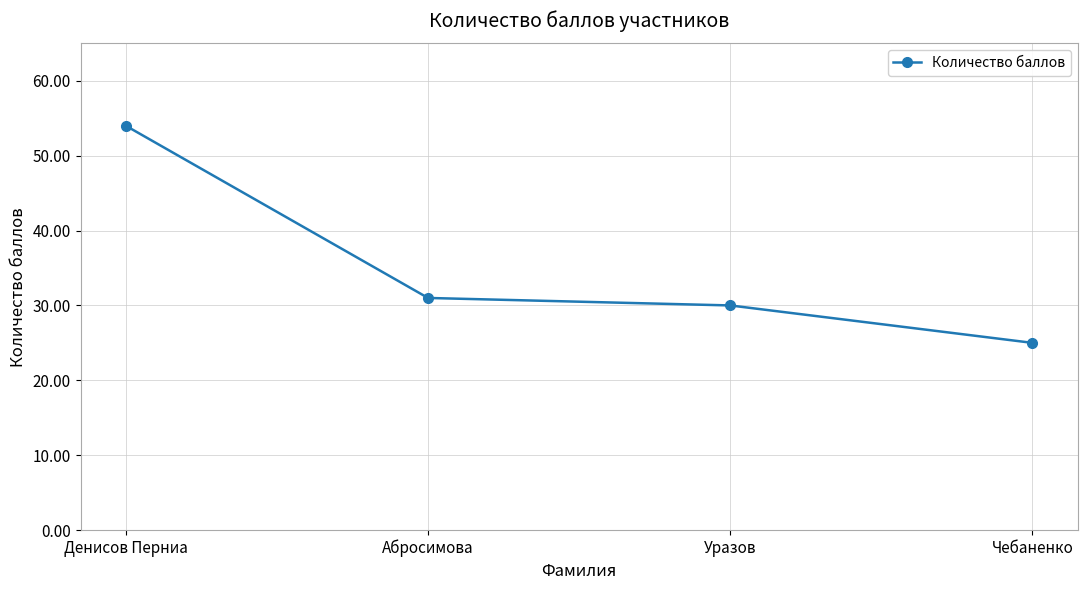

At which label does the data first exceed 31?

Денисов Перниа